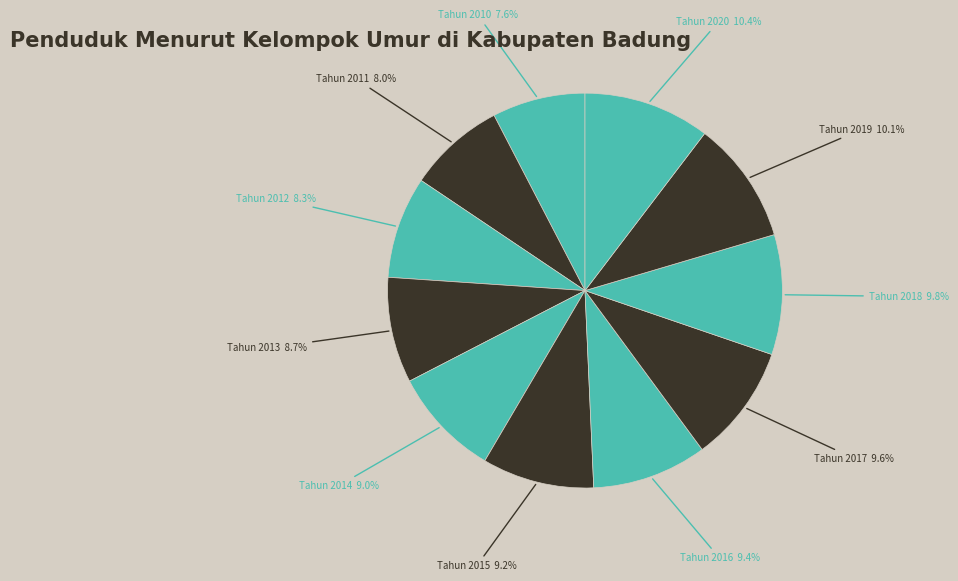

Which has a higher value, Tahun 2010 or Tahun 2016?

Tahun 2016